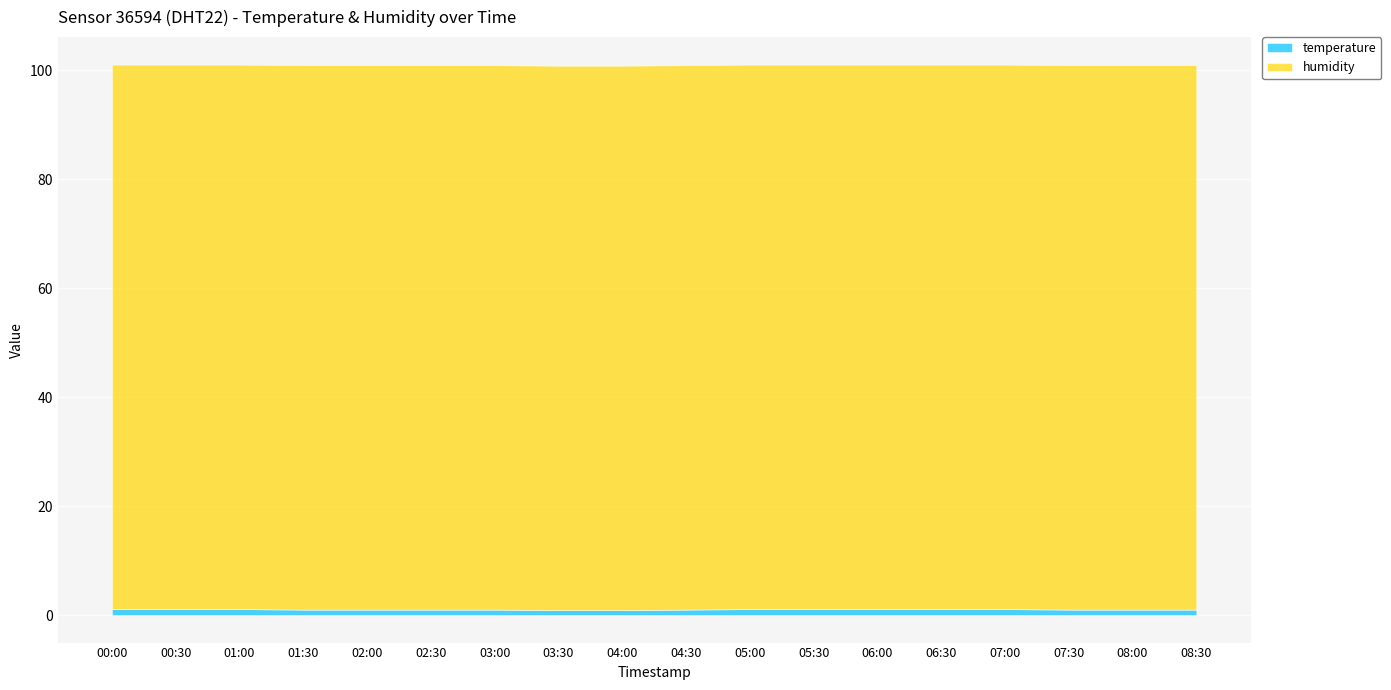

Where is humidity nearest to the value 99?

00:00